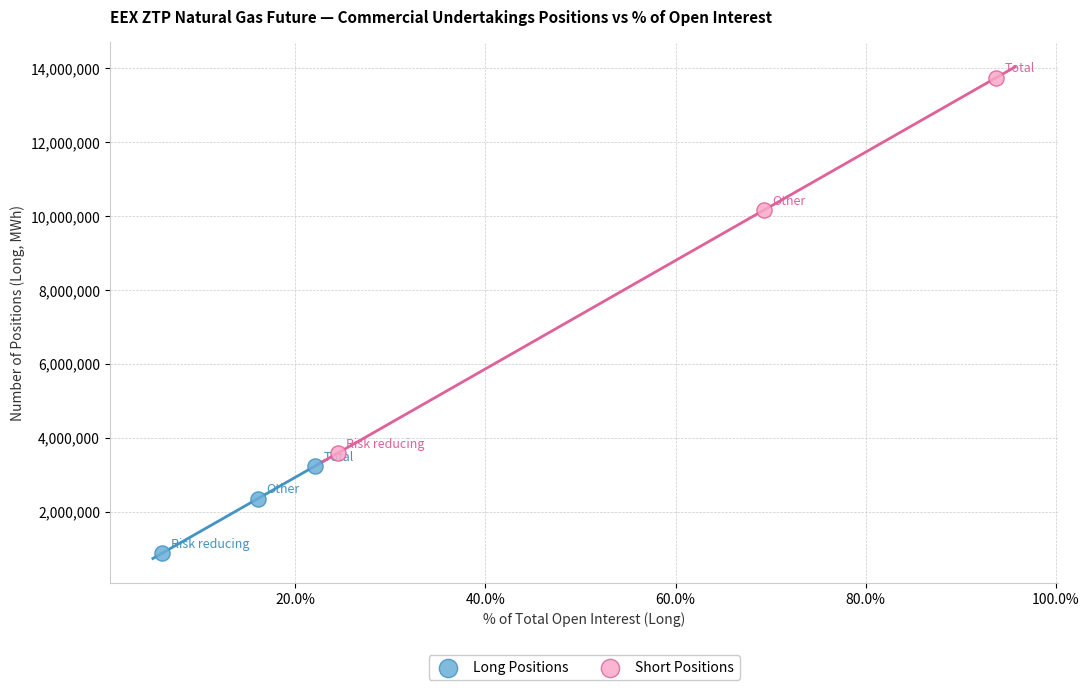

Which series contains the highest Y value?

Short Positions